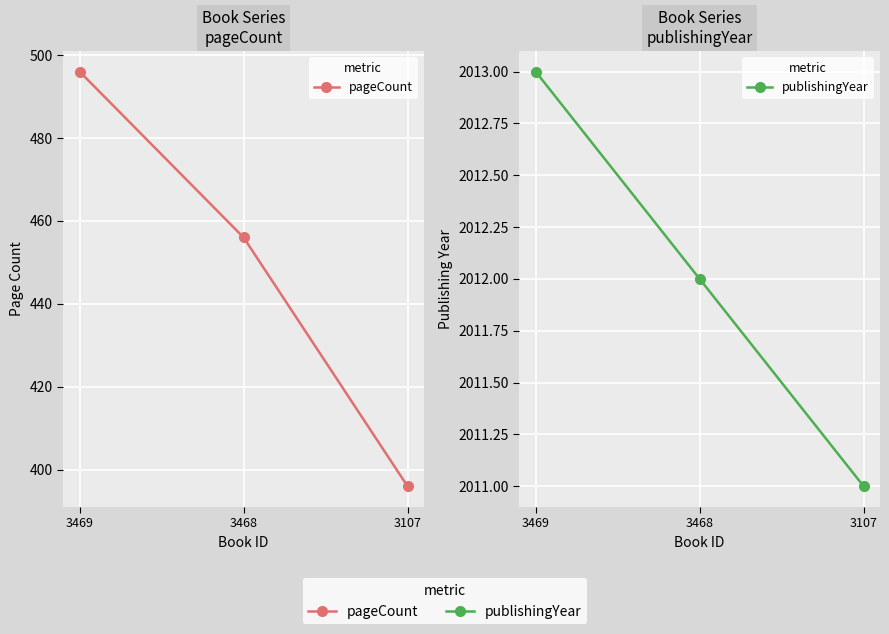

Reading left to right, what are all the values shown in this chart?

pageCount: 496	456	396
publishingYear: 2013	2012	2011